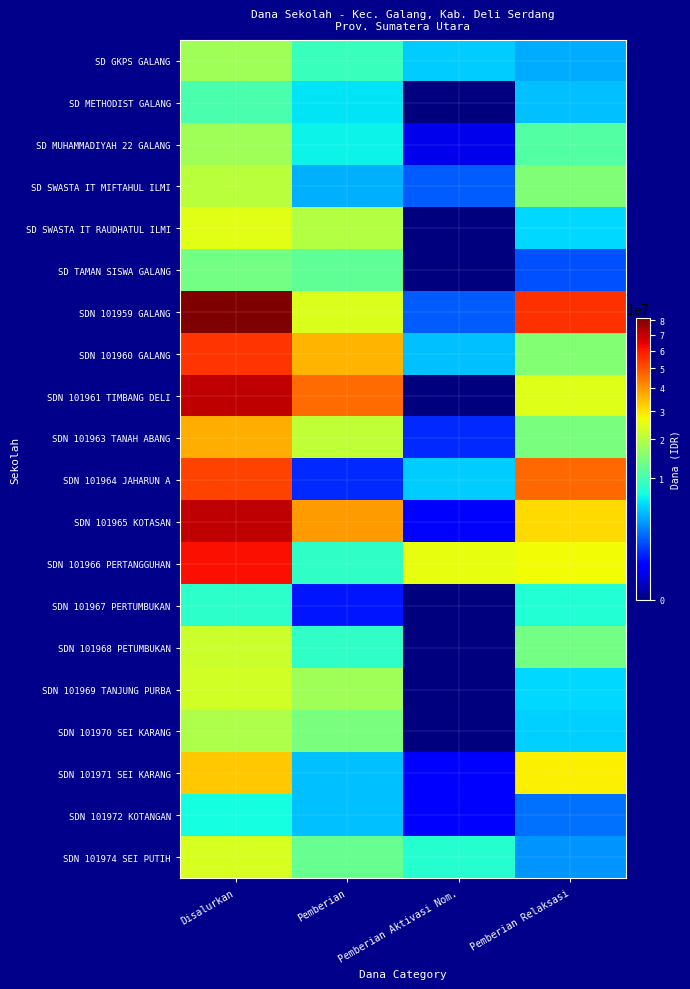

At Disalurkan, list the series in order from largest to smallest.

SDN 101959 GALANG, SDN 101961 TIMBANG DELI, SDN 101965 KOTASAN, SDN 101966 PERTANGGUHAN, SDN 101960 GALANG, SDN 101964 JAHARUN A, SDN 101963 TANAH ABANG, SDN 101971 SEI KARANG, SD SWASTA IT RAUDHATUL ILMI, SDN 101974 SEI PUTIH, SDN 101969 TANJUNG PURBA, SDN 101968 PETUMBUKAN, SD SWASTA IT MIFTAHUL ILMI, SDN 101970 SEI KARANG, SD GKPS GALANG, SD MUHAMMADIYAH 22 GALANG, SD TAMAN SISWA GALANG, SD METHODIST GALANG, SDN 101967 PERTUMBUKAN, SDN 101972 KOTANGAN